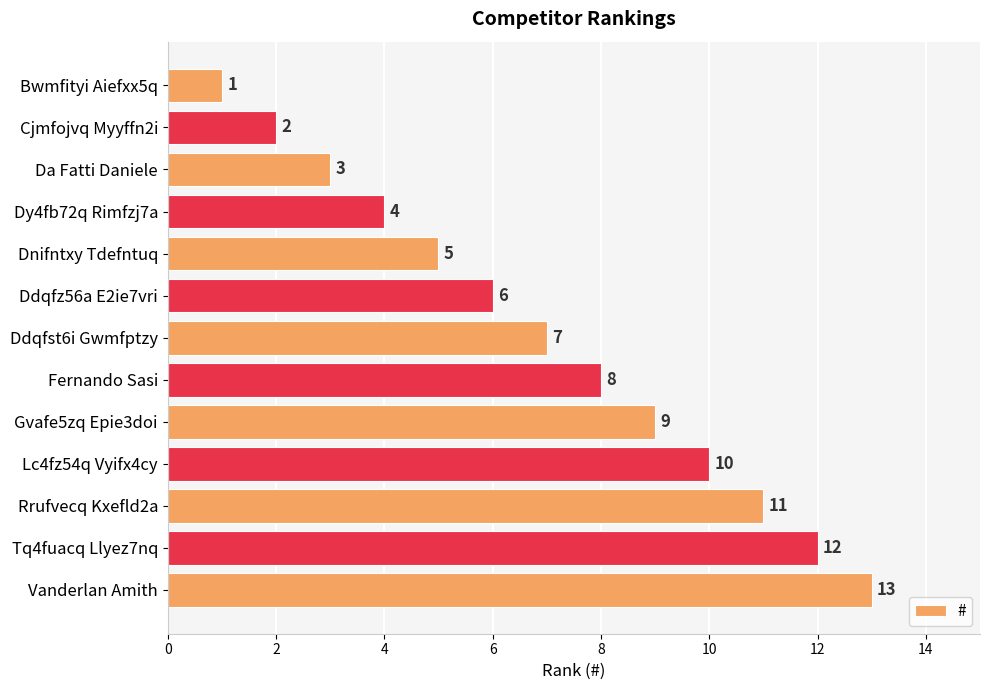

Which label corresponds to the largest value in the chart?

Vanderlan Amith